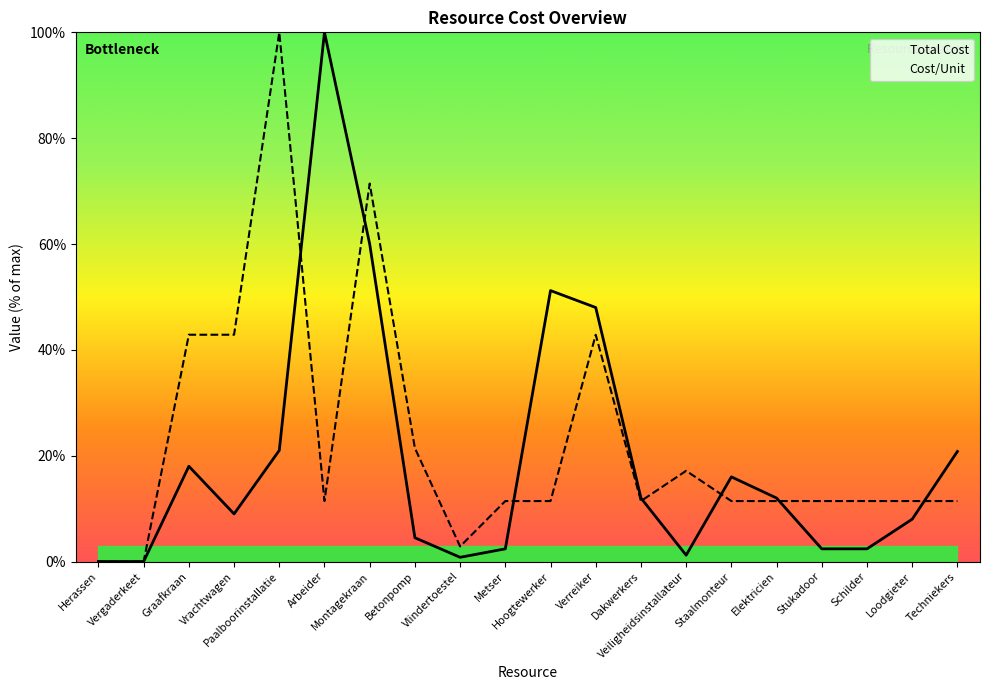

Which has a higher value, Schilder or Techniekers?

Techniekers